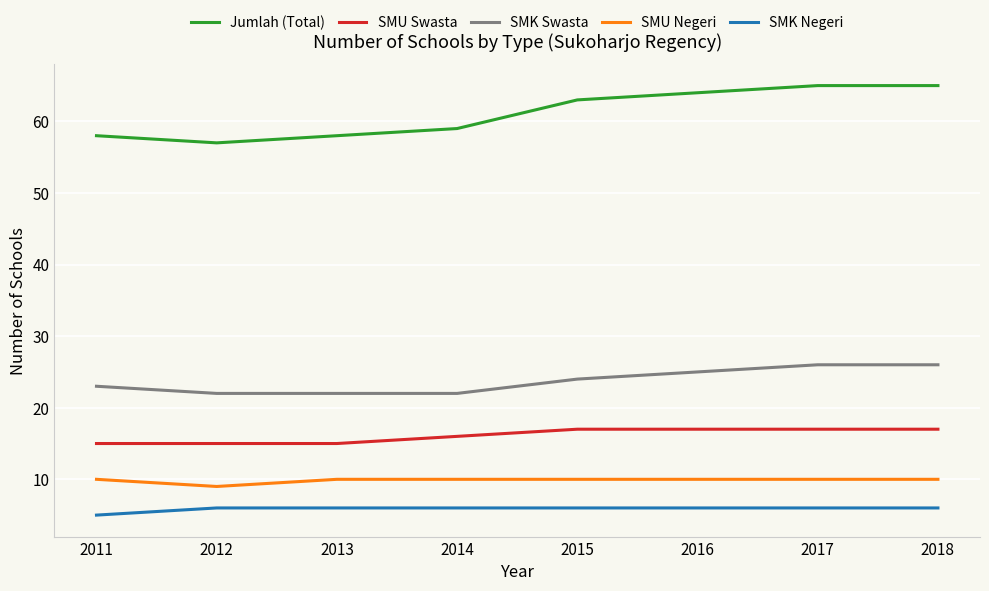

Count the number of categories in the chart.

8